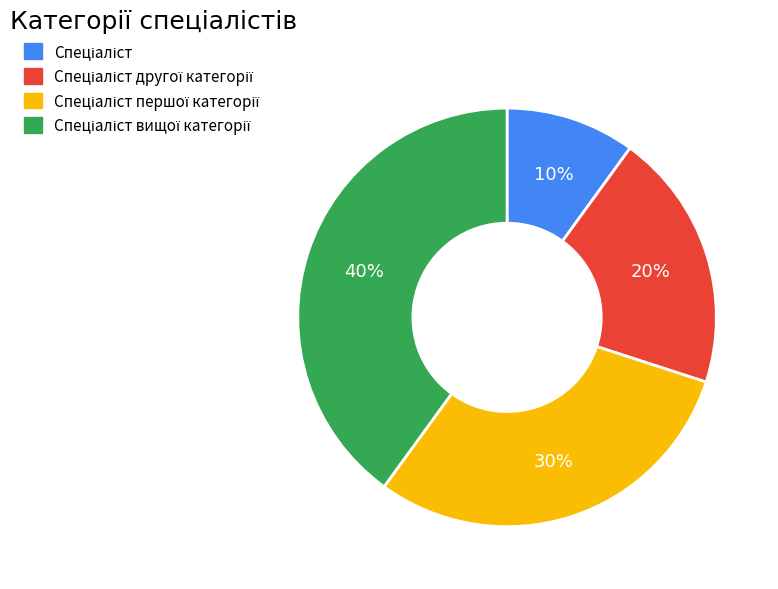

To the nearest percent, what is the average slice percentage?

25%